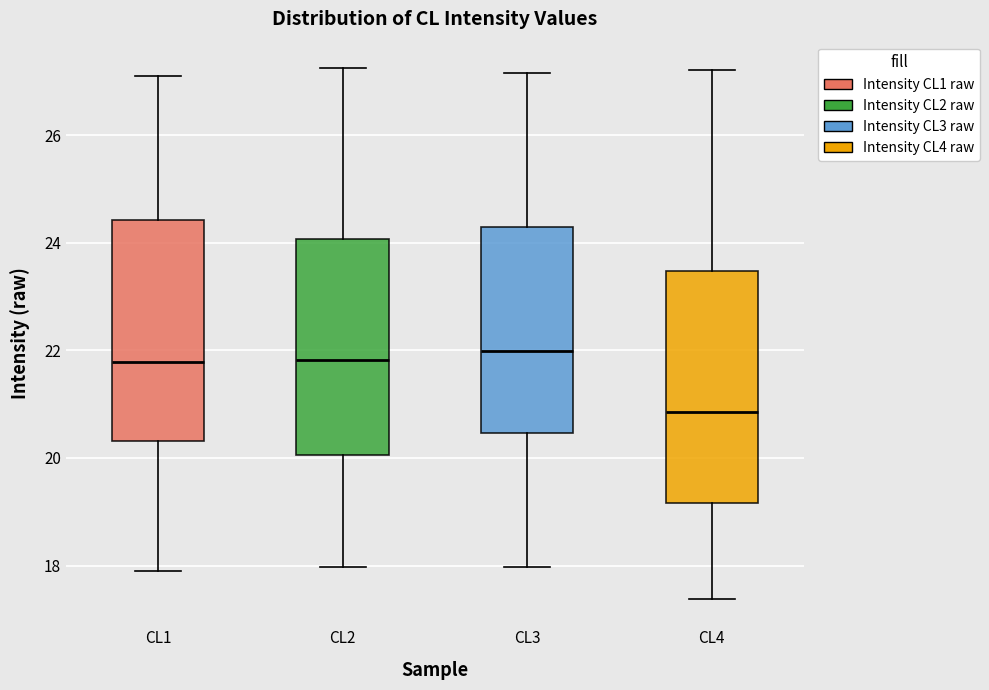

Which box's median line is the lowest?

CL4